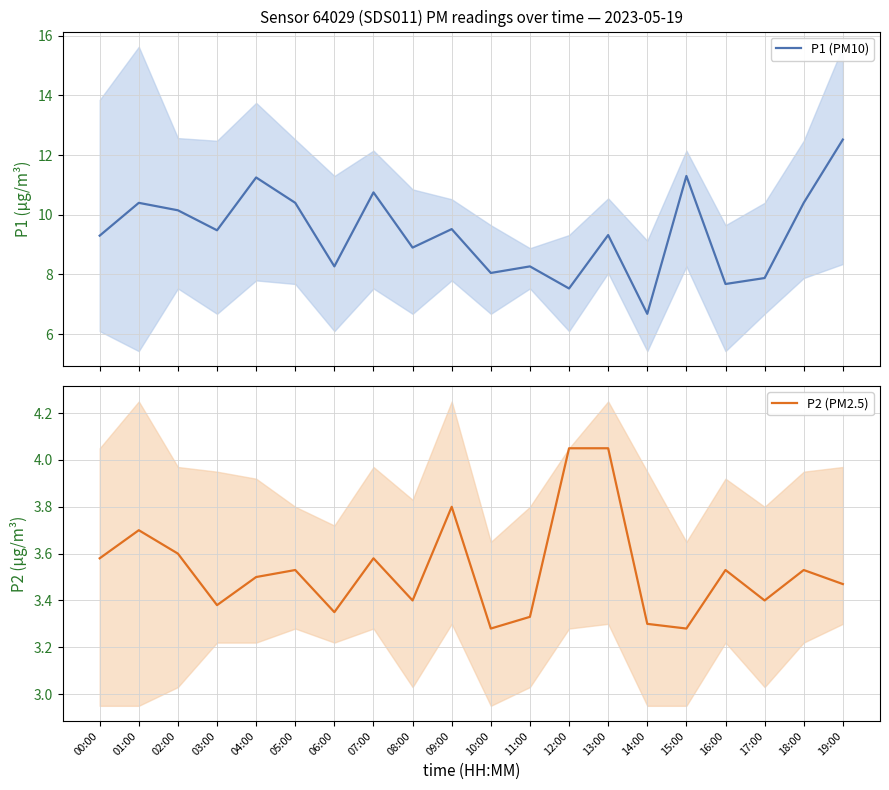

Reading left to right, what are all the values shown in this chart?

P1 (PM10): 9.3	10.4	10.2	9.5	11.2	10.4	8.3	10.8	8.9	9.5	8.1	8.3	7.5	9.3	6.7	11.3	7.7	7.9	10.4	12.5
P2 (PM2.5): 3.6	3.7	3.6	3.4	3.5	3.5	3.4	3.6	3.4	3.8	3.3	3.3	4.0	4.0	3.3	3.3	3.5	3.4	3.5	3.5